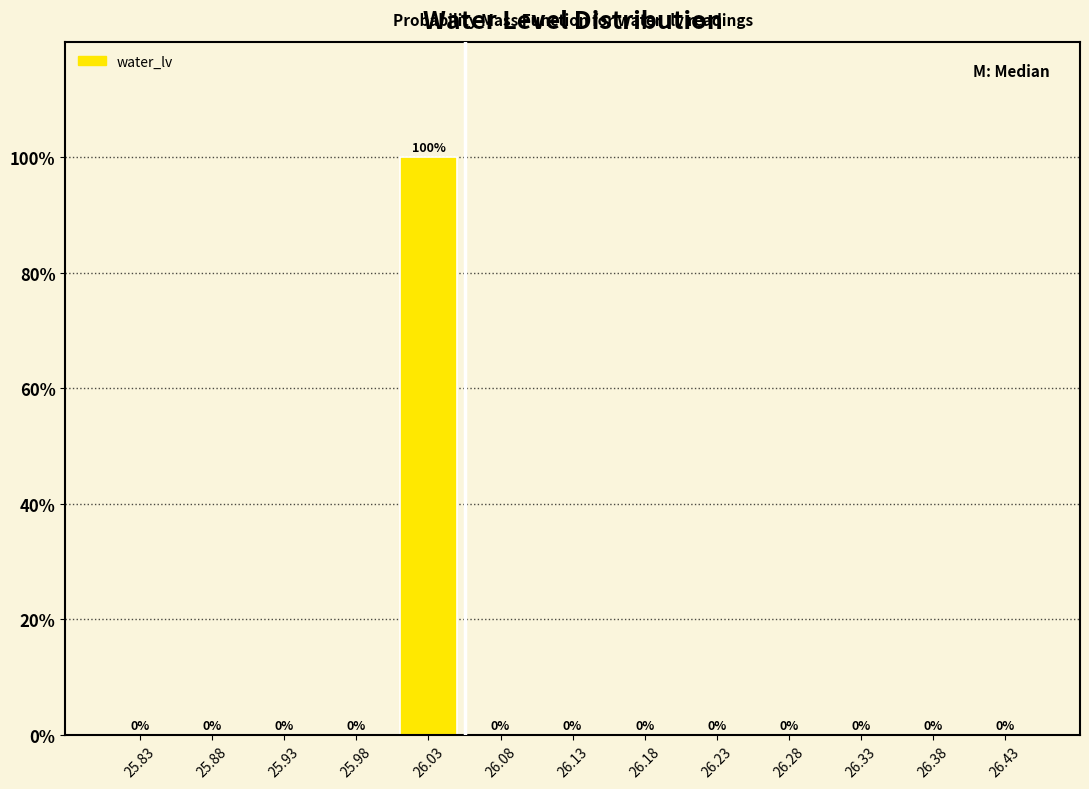

Reading left to right, transcribe this chart: for each bar, give the range it covers on the x-axis and its height.

25.80 to 25.85: 0
25.85 to 25.90: 0
25.90 to 25.95: 0
25.95 to 26.00: 0
26.00 to 26.05: 100
26.05 to 26.10: 0
26.10 to 26.15: 0
26.15 to 26.20: 0
26.20 to 26.25: 0
26.25 to 26.30: 0
26.30 to 26.35: 0
26.35 to 26.40: 0
26.40 to 26.45: 0